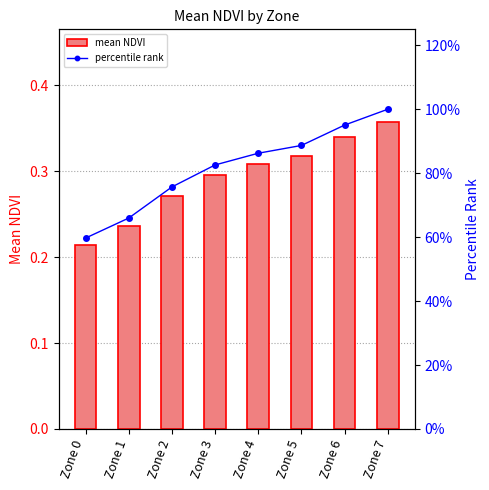

What is the difference between the maximum and second lowest values in the percentile rank series?

34.0